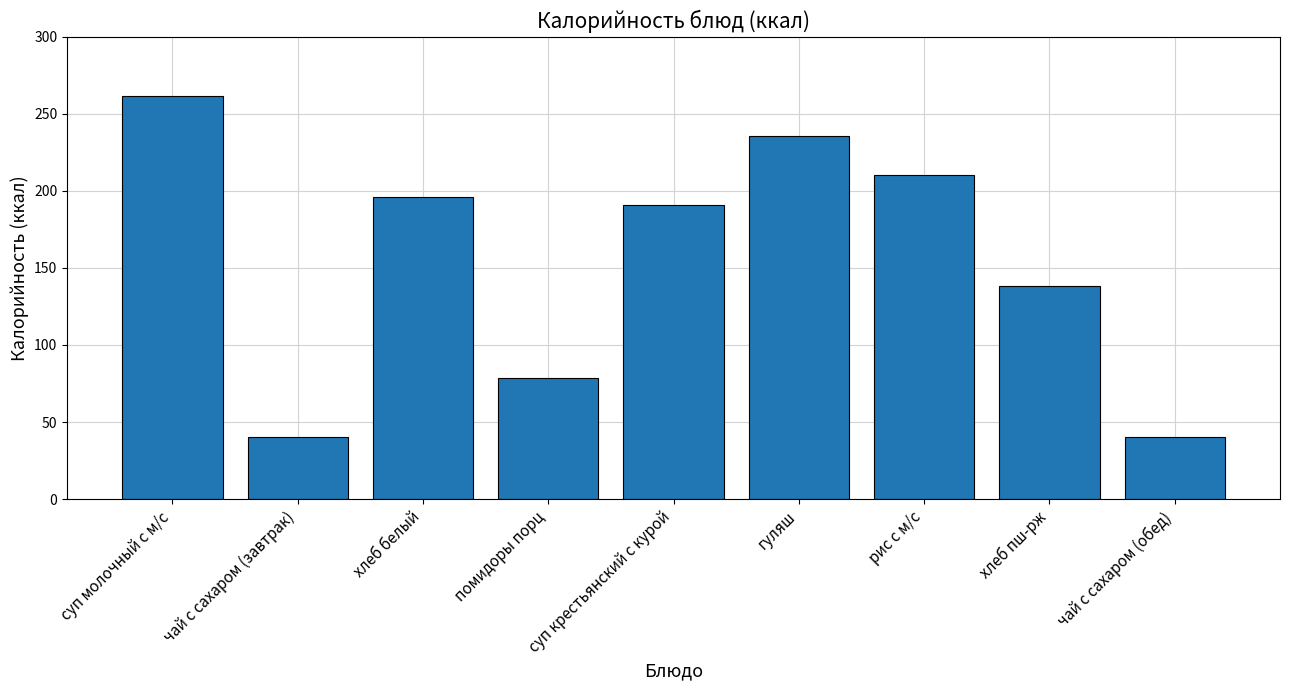

What value does the data have at помидоры порц?

78.6